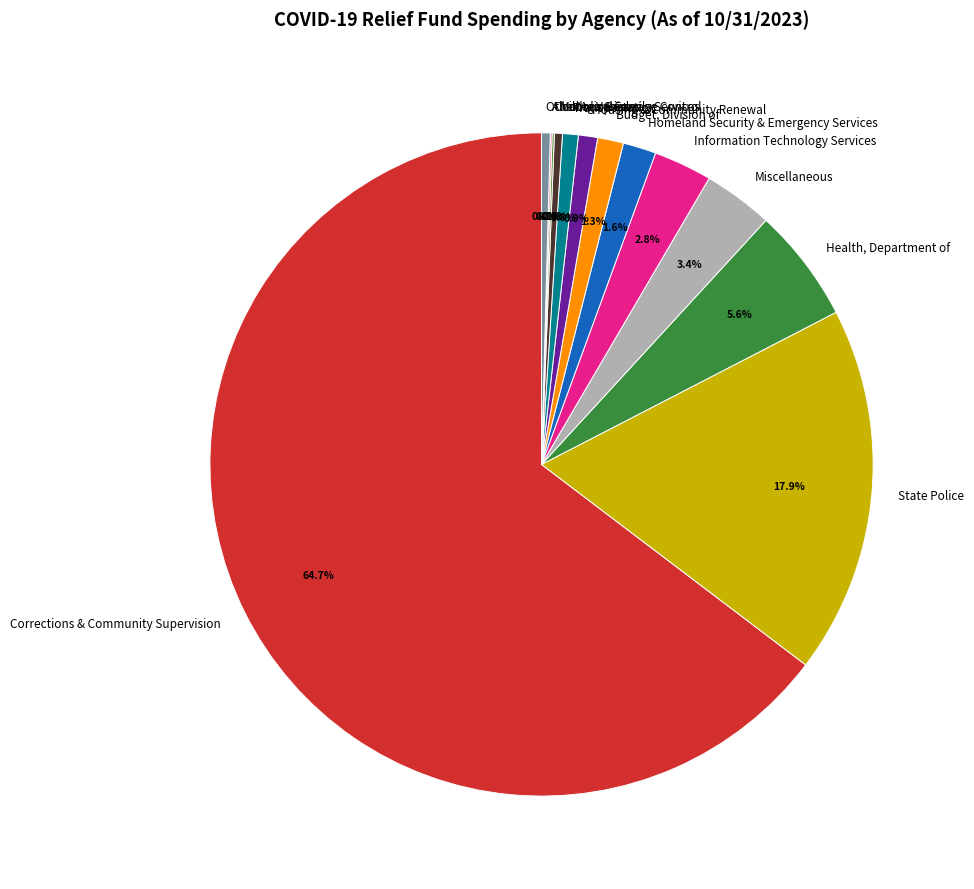

Between Motor Vehicles and Homeland Security & Emergency Services, which is larger?

Homeland Security & Emergency Services